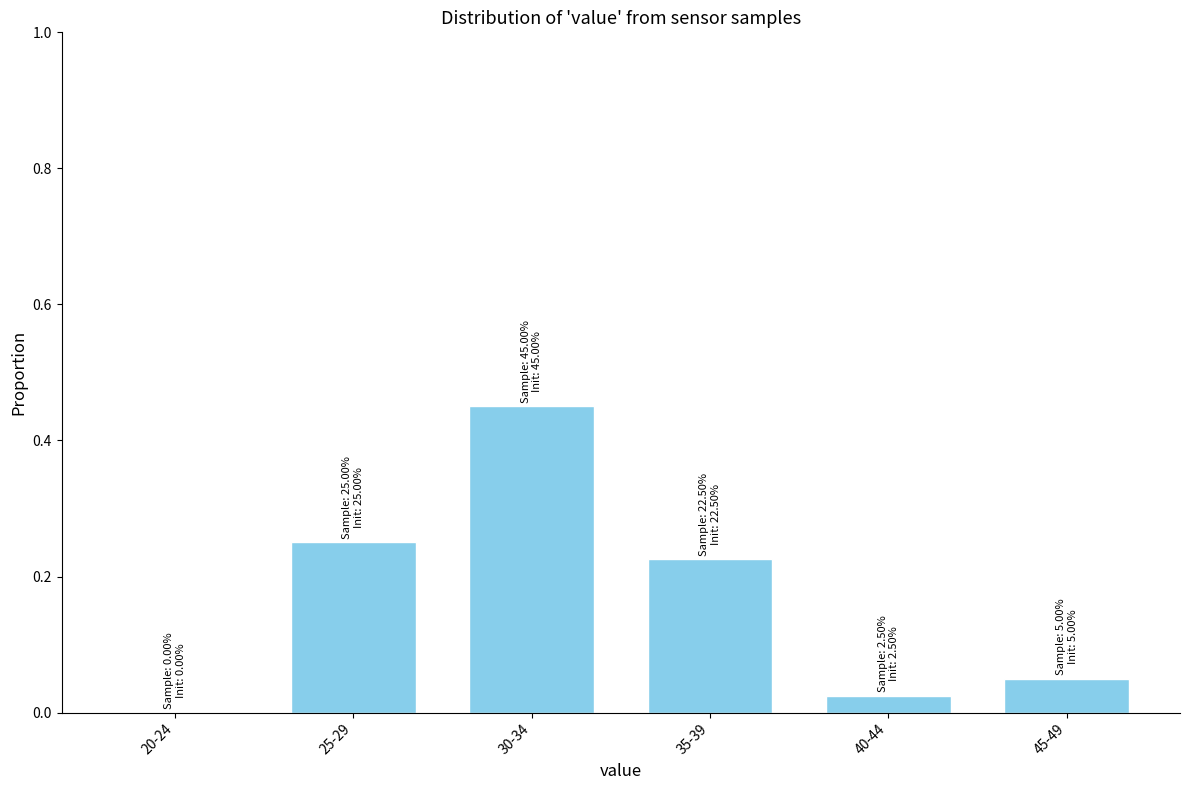

The chart shows a value of 0.8 at 30-34. True or false?

False